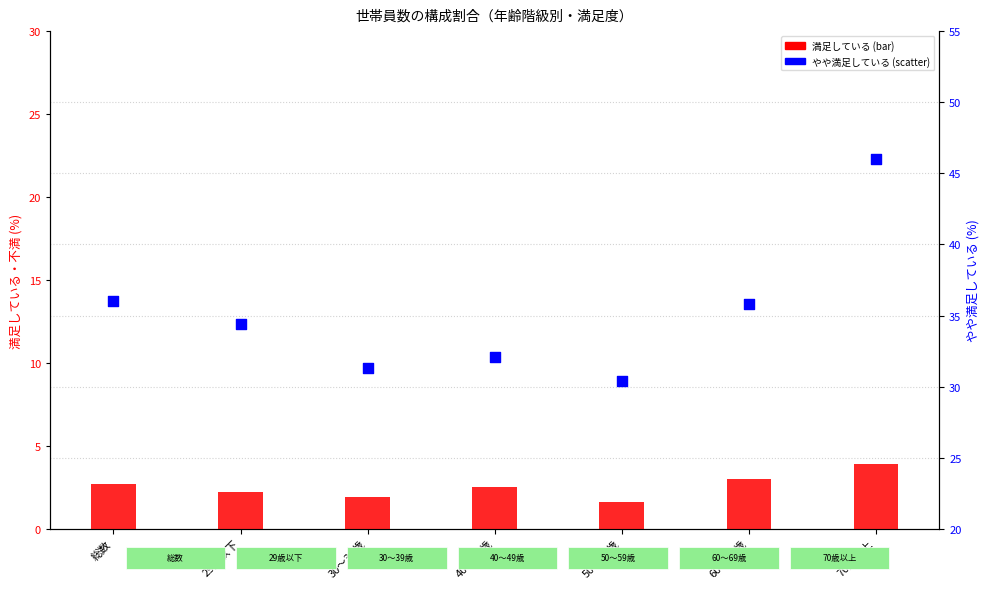

Which series has the largest Y range (max minus min)?

やや満足している